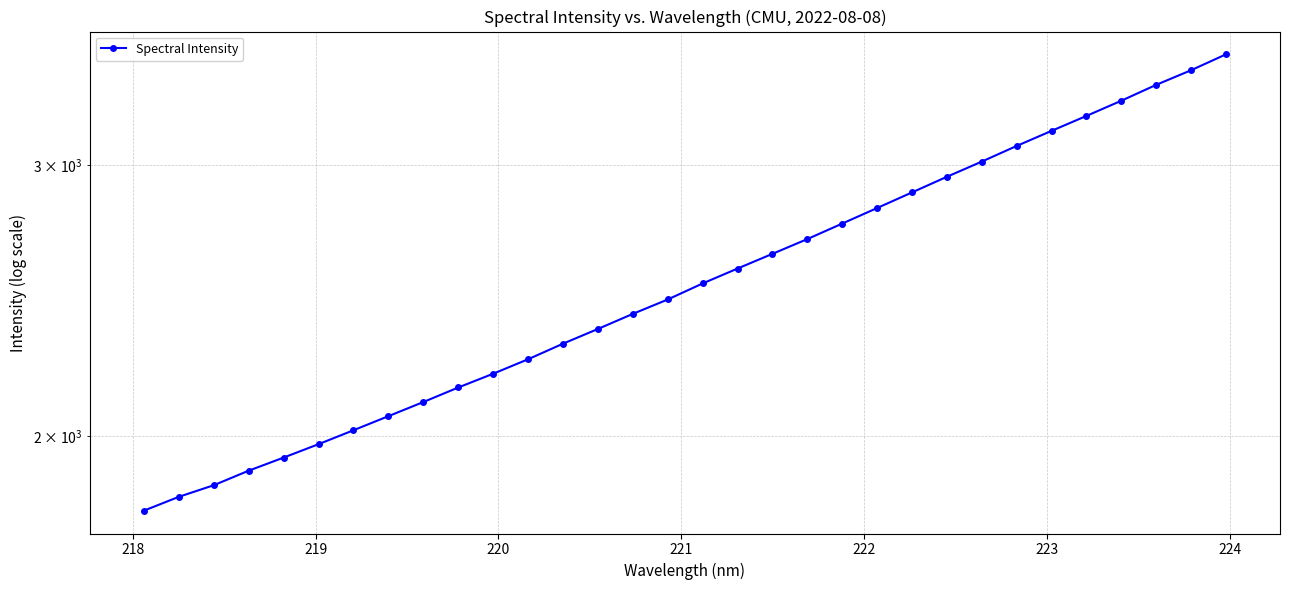

How many data points are less than 2513?

16